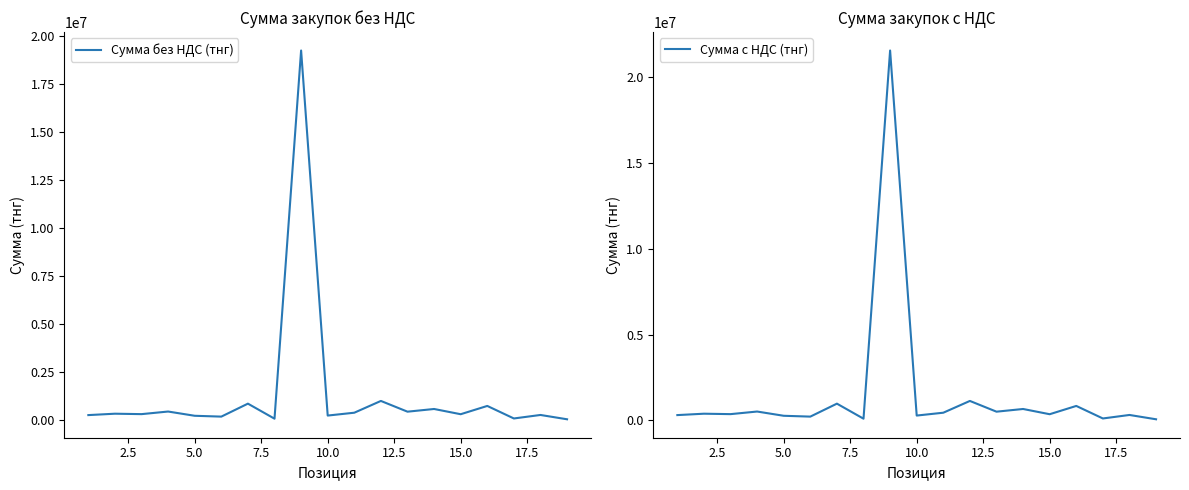

True or false: Сумма с НДС (тнг) has a value of 100609.6 at 17.5.

True